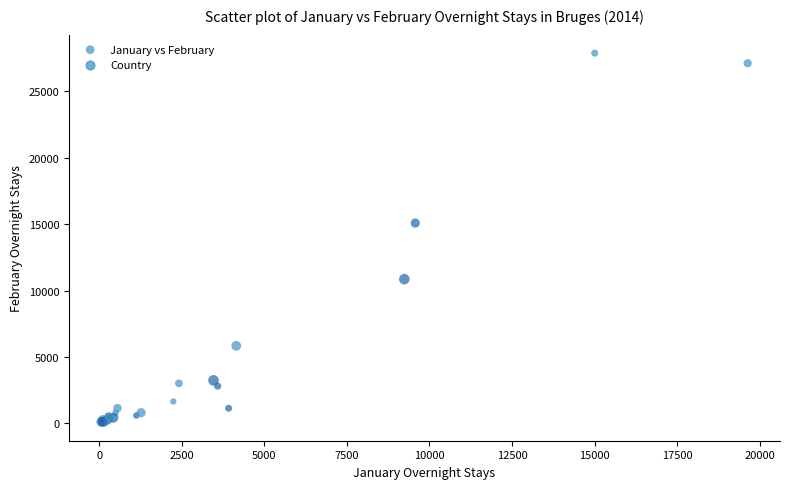

What Y value in the scatter plot is closest to 13976?

15077